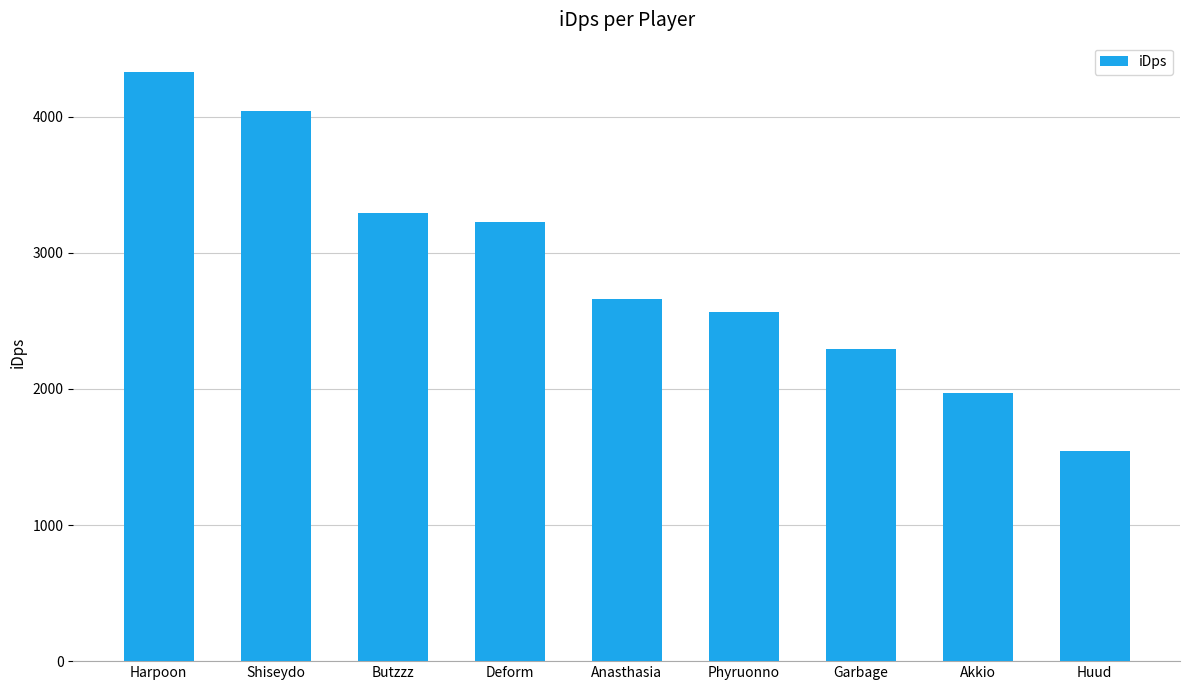

List the labels in order of value, smallest first.

Huud, Akkio, Garbage, Phyruonno, Anasthasia, Deform, Butzzz, Shiseydo, Harpoon